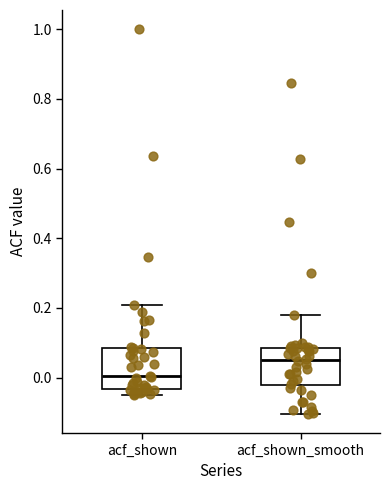

Reading left to right, transcribe this box plot: for each box, give where its median line is, the range the box spans, and where its two whiskers end, as read against the y-axis. The values are not printed on the chart, so give them approximately, as read against the axis.

acf_shown: median 0.00, box -0.04 to 0.08, whiskers -0.04 (just below the box's lower edge) to 0.20
acf_shown_smooth: median 0.06, box -0.02 to 0.08, whiskers -0.10 to 0.18